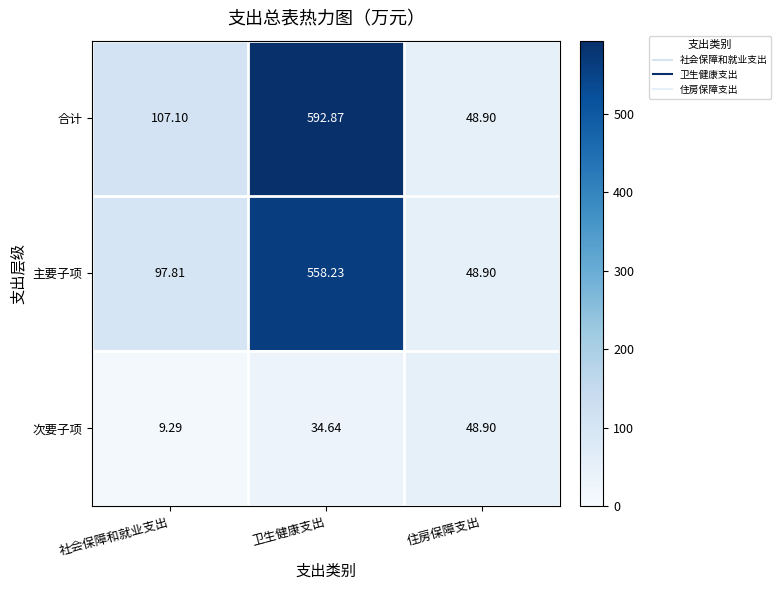

Which label corresponds to the largest value in the chart?

卫生健康支出